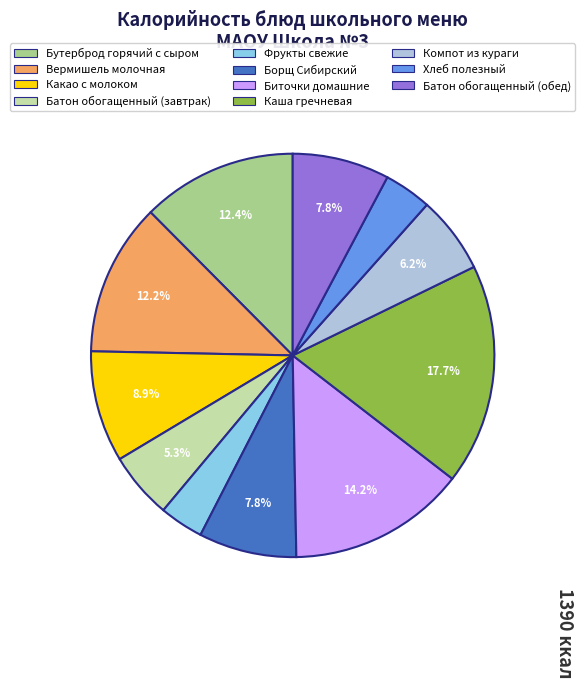

The Каша гречневая slice represents 6% of the pie. True or false?

False